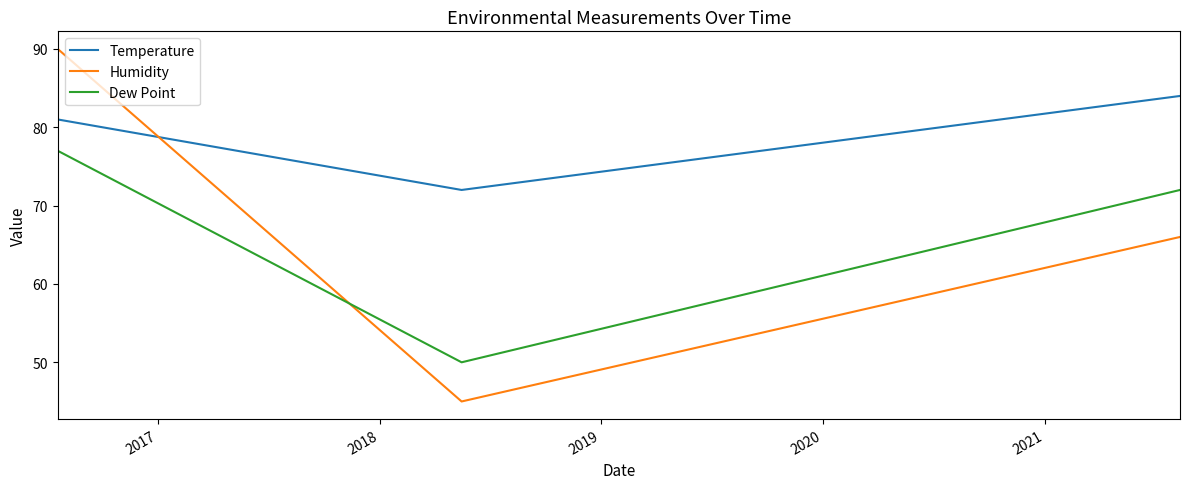

Is this an area chart (filled region under the line)?

No